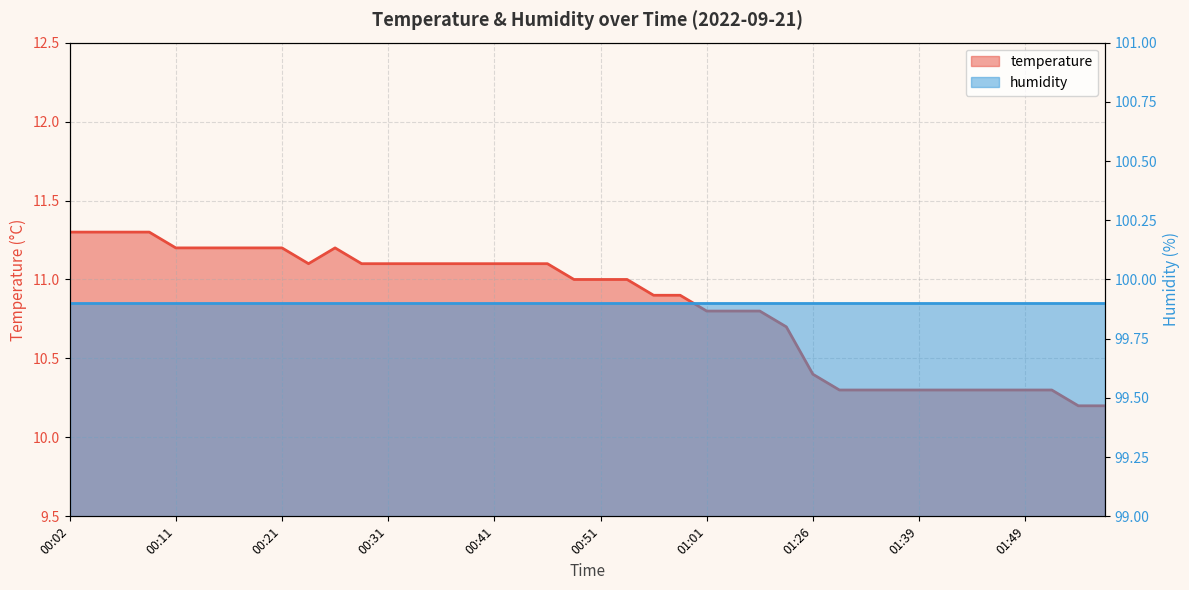

What is the difference between the second highest and minimum values?

1.1